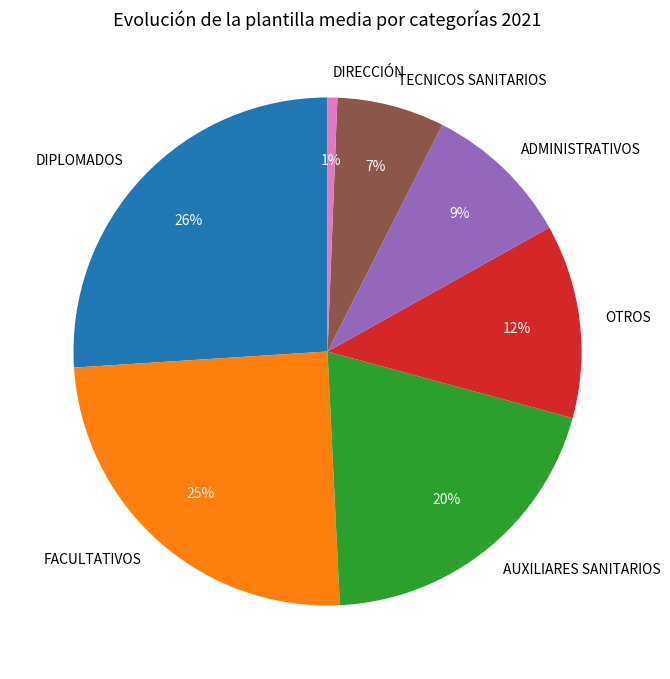

To the nearest percent, what percentage of the pie is TECNICOS SANITARIOS?

7%